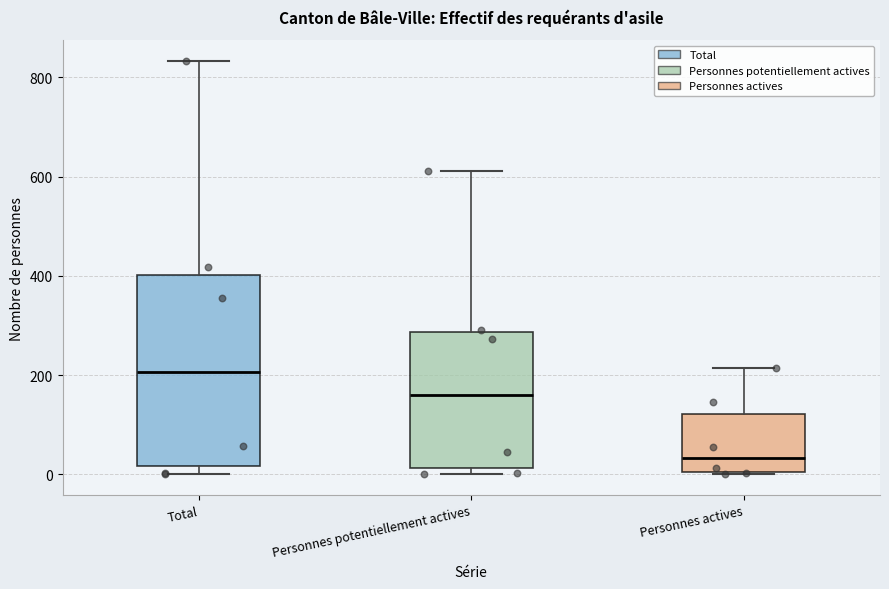

Where does the upper whisker of the box for Personnes potentiellement actives end on the y-axis? The values are not printed on the chart, so give them approximately, as read against the axis.

620